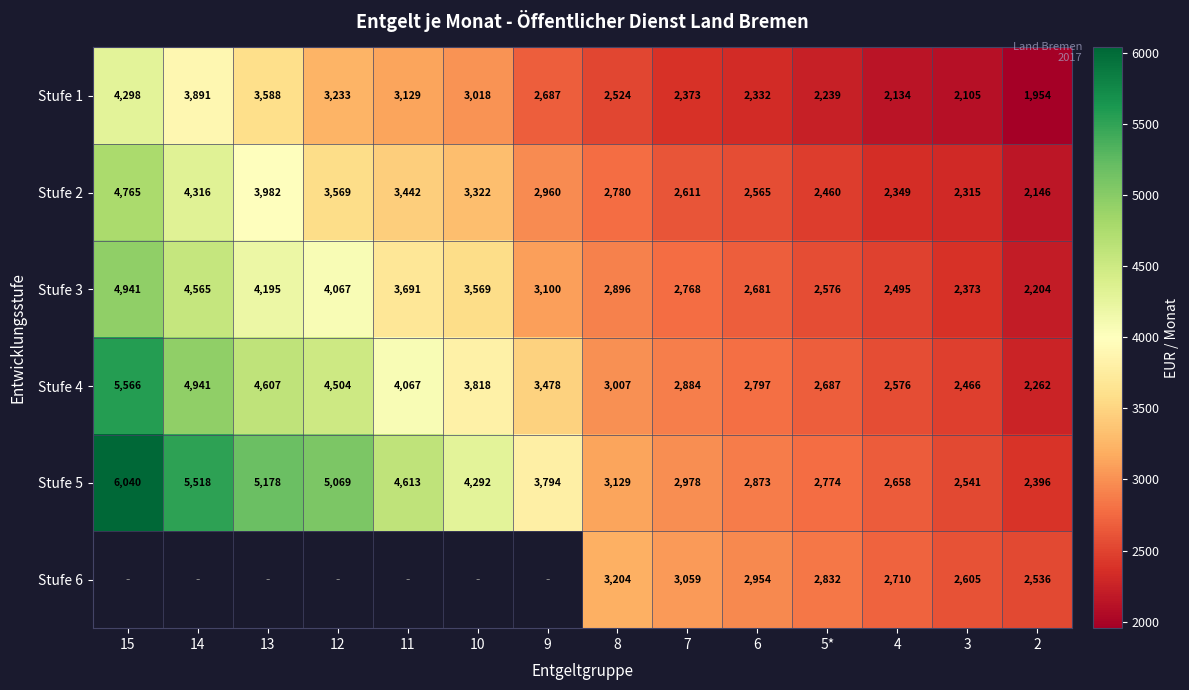

What is the greatest value displayed?

6039.6